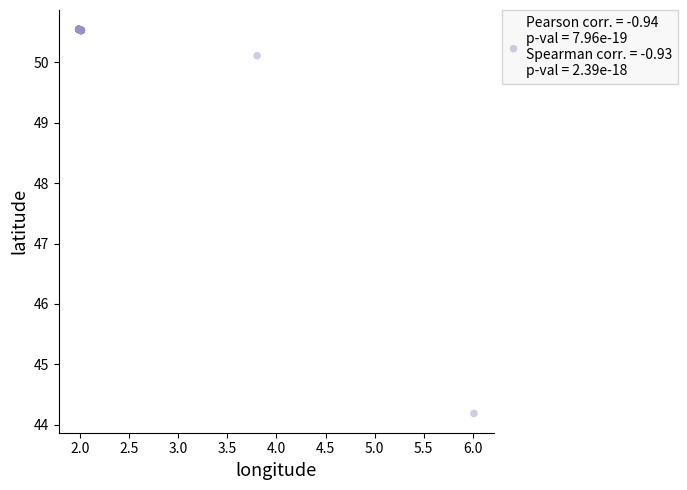

What Y value in the scatter plot is closest to 47?

44.2